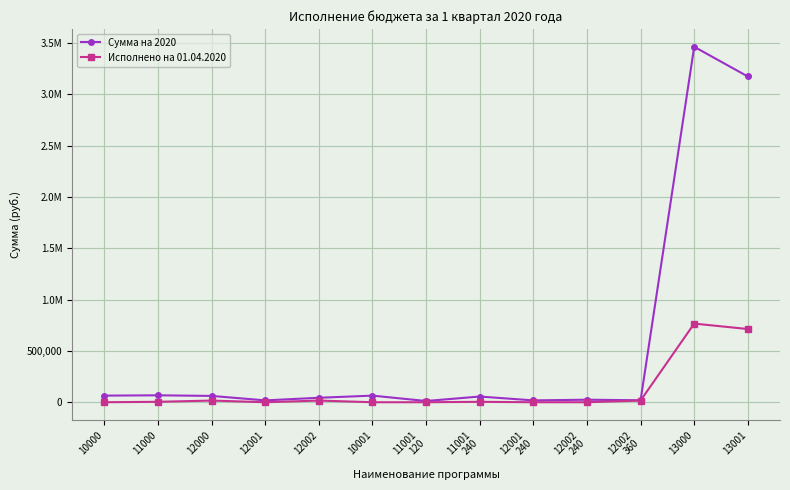

Is this an area chart (filled region under the line)?

No